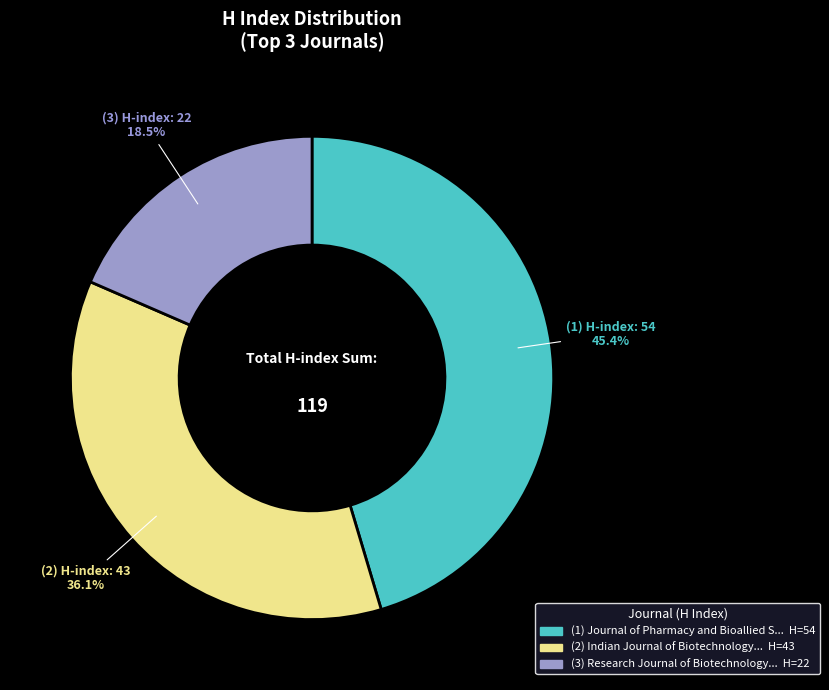

Does any single category account for the majority?

No